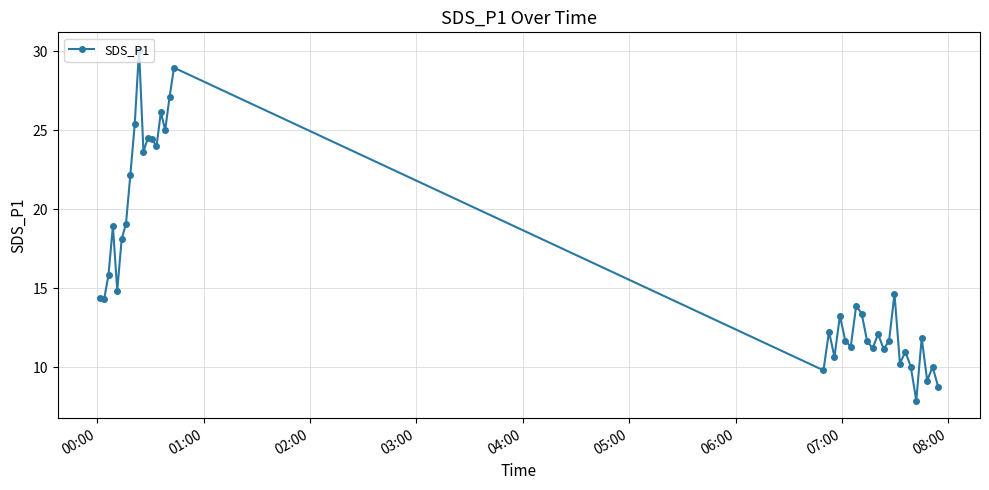

How many interior local peaks (higher than both neighbors) does the data have?

13